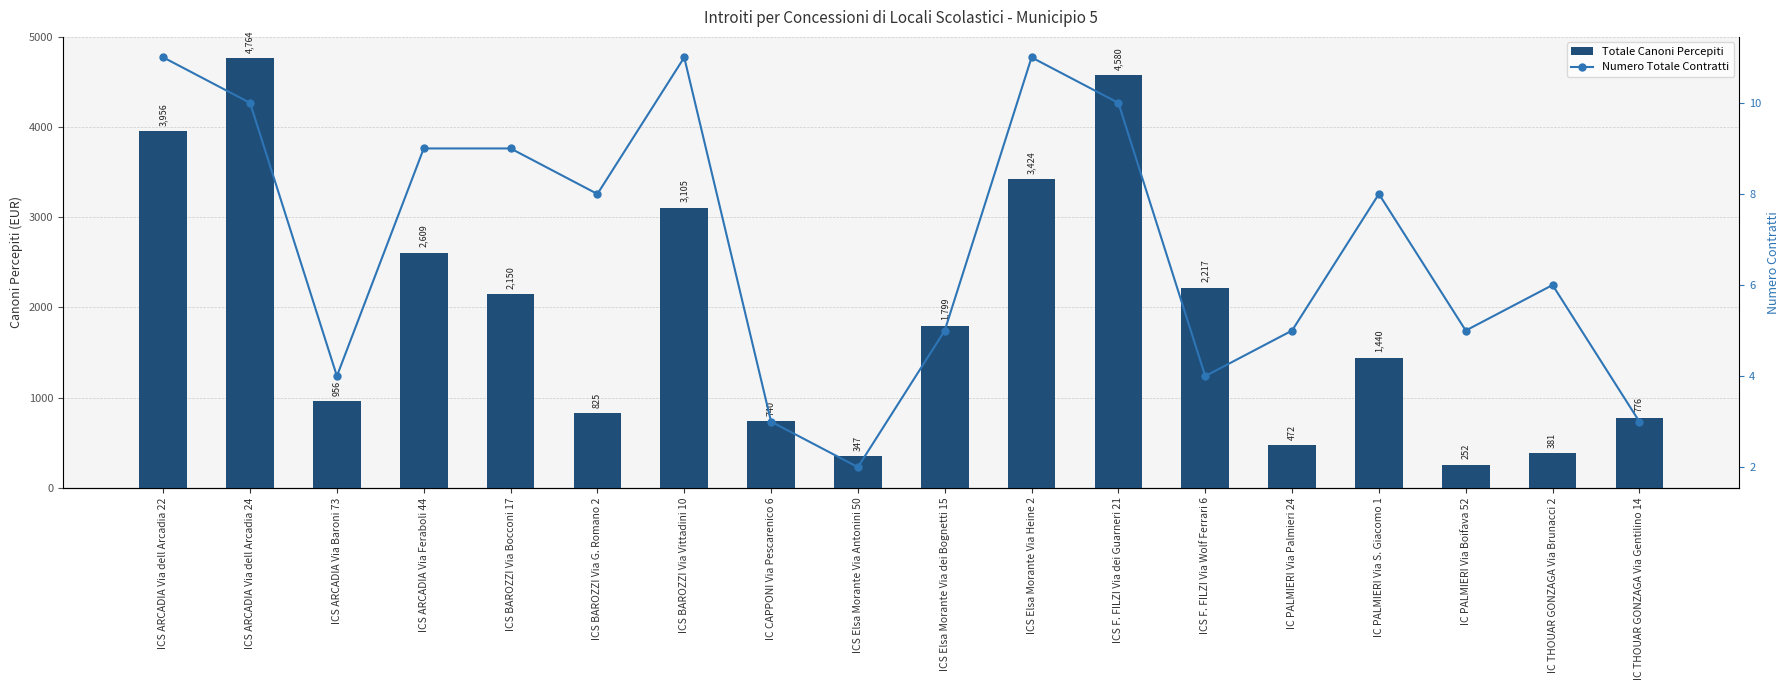

Between IC THOUAR GONZAGA Via Gentilino 14 and ICS F. FILZI Via Wolf Ferrari 6, which is larger?

ICS F. FILZI Via Wolf Ferrari 6